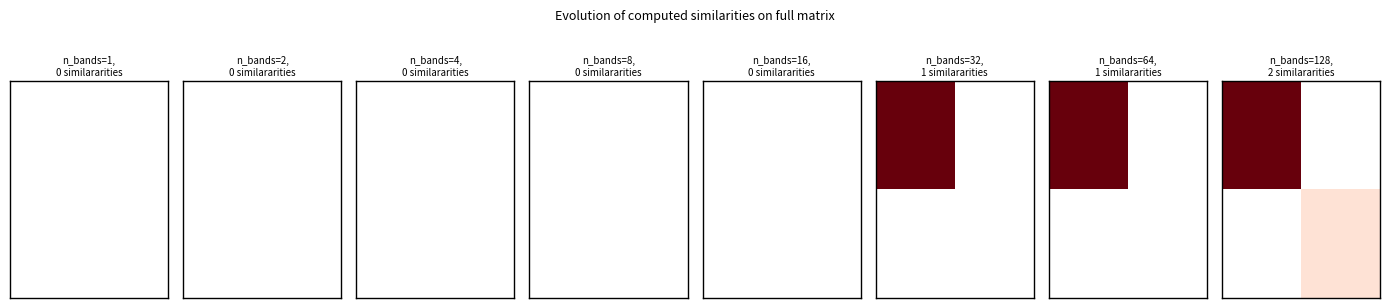

At which category does the chart reach its minimum across all series?

1